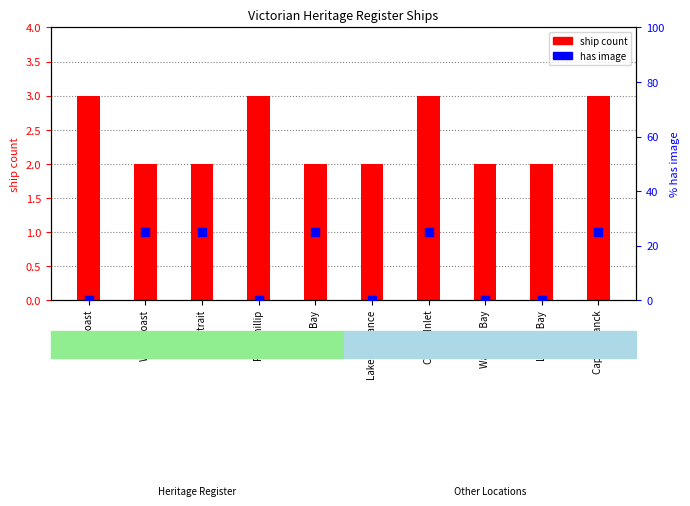

At which category is the sum across all series the highest?

Corner Inlet